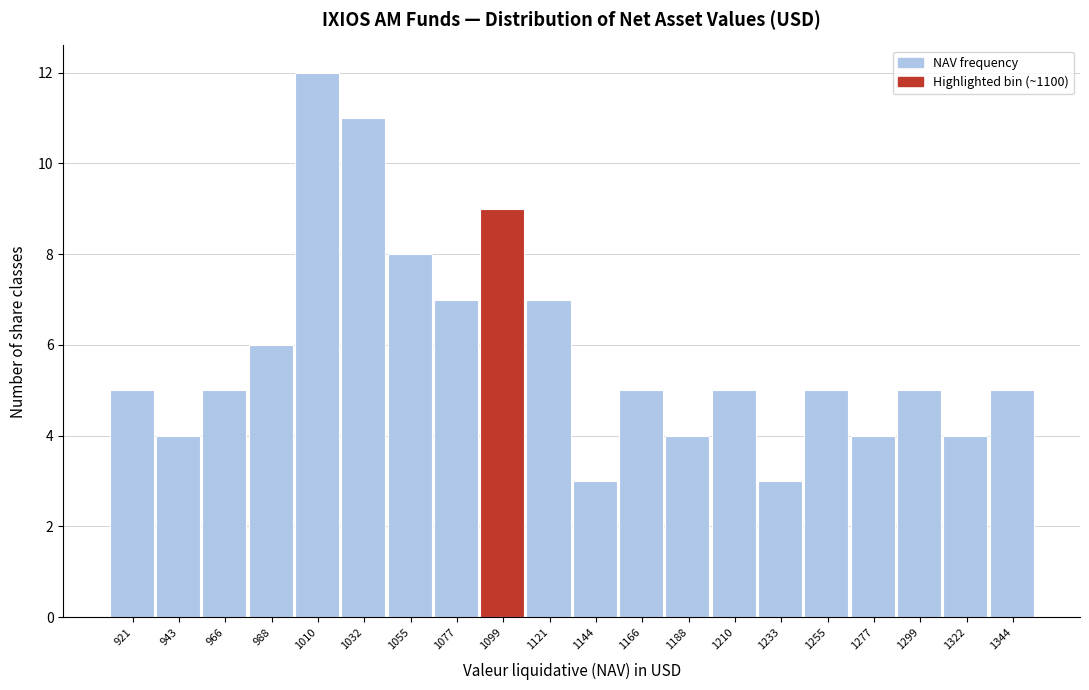

What is the height of the bar covering 1110 to 1135 on the x-axis? Neither the bar edges nor the heights are printed on the chart, so give them approximately, as read against the axes.

7